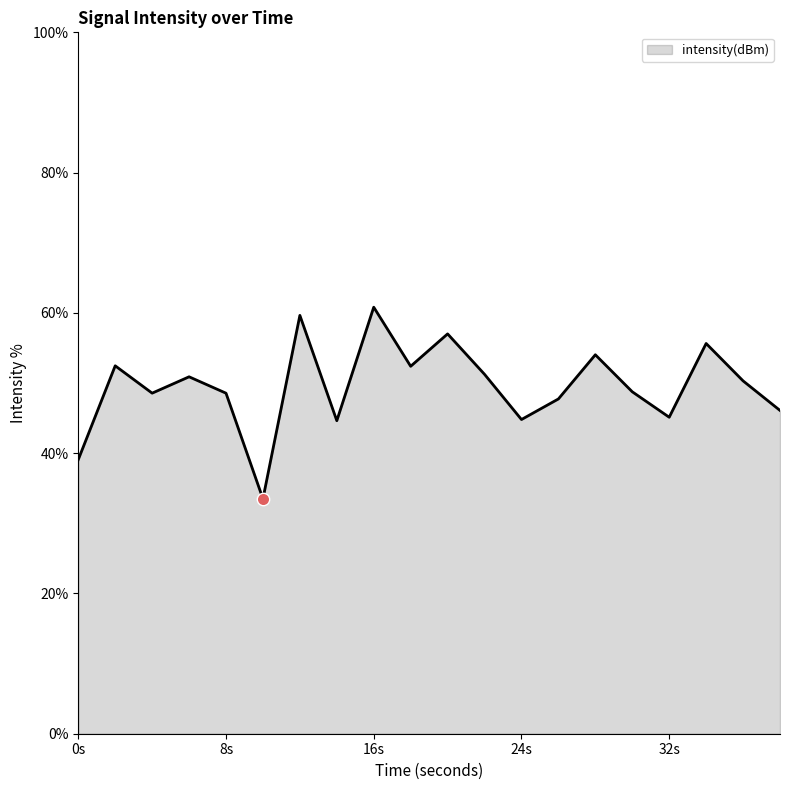

What is the difference between the maximum and minimum values?

27.3